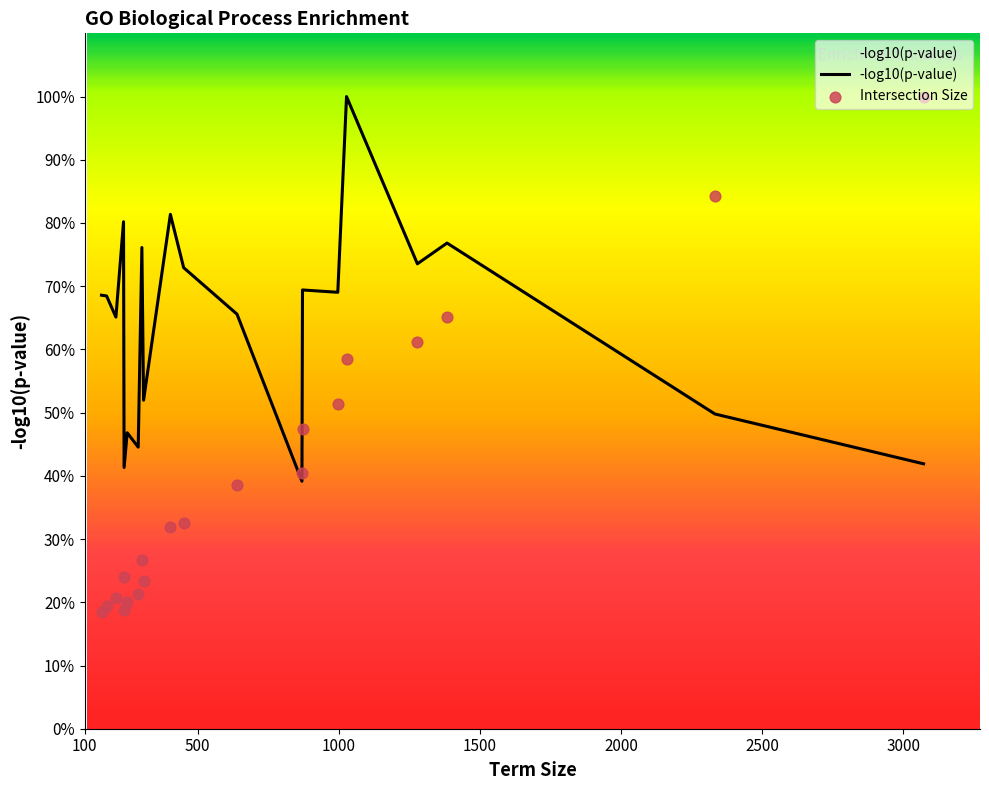

What is the maximum value for -log10(p-value)?

100.0